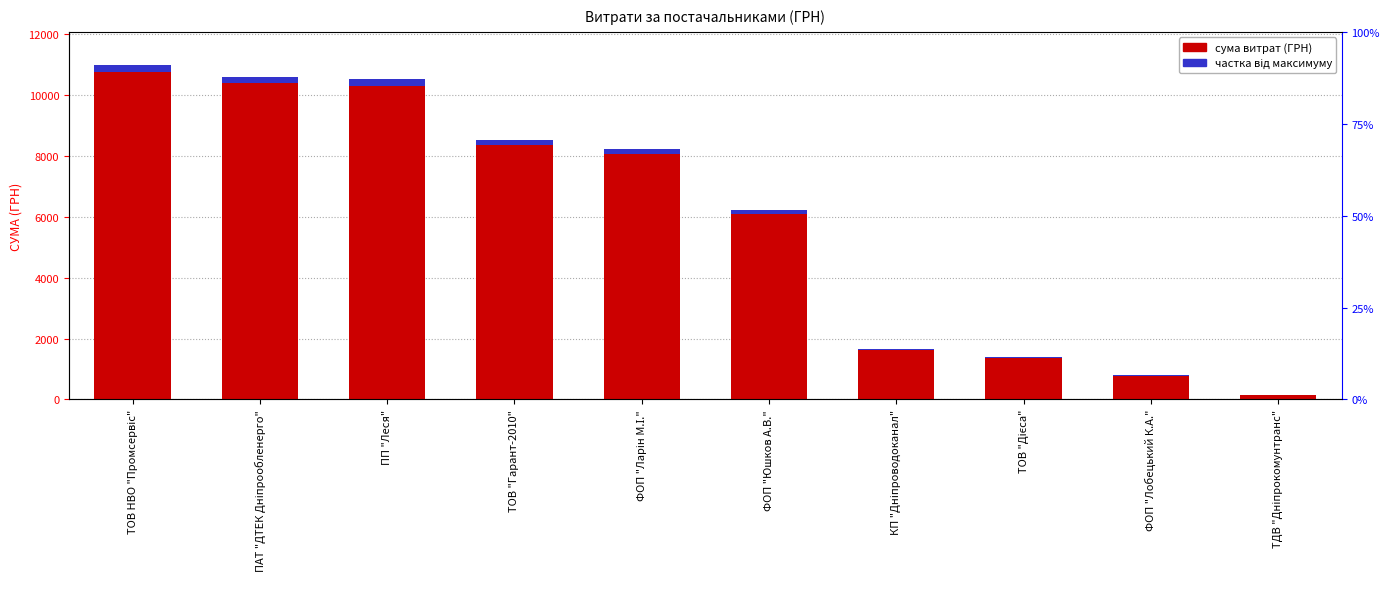

The сума витрат (ГРН) series shows 10767.9 at ТОВ НВО "Промсервіс". True or false?

True